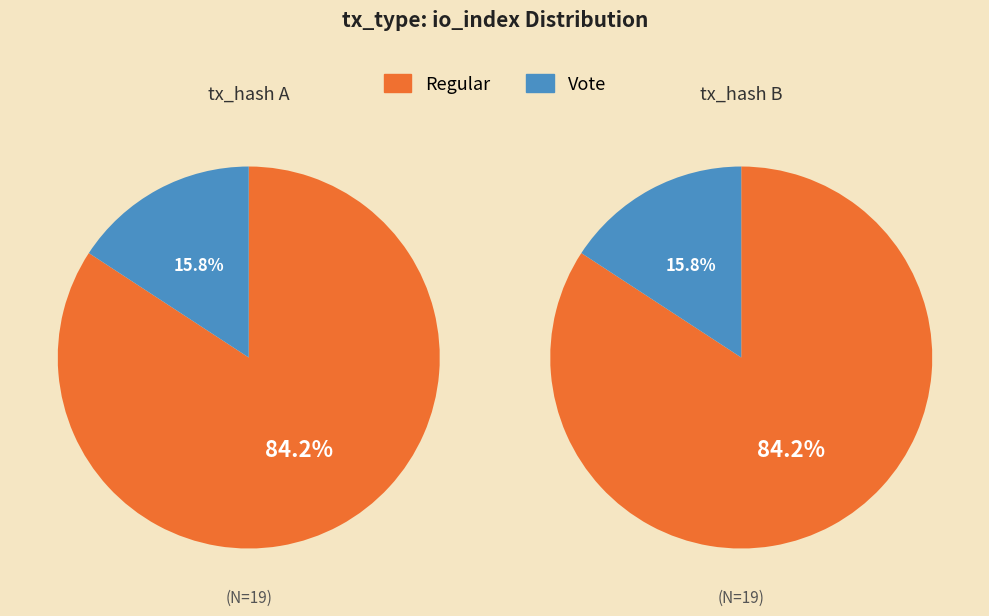

To the nearest percent, what is the difference between the largest and smallest slice percentages?

68%